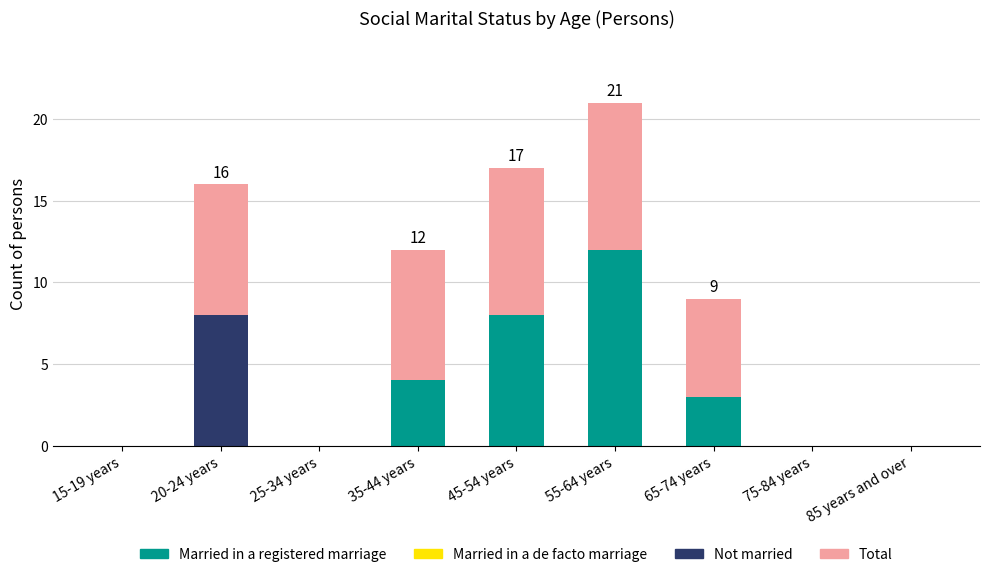

What is the total value across all series at 20-24 years?

16